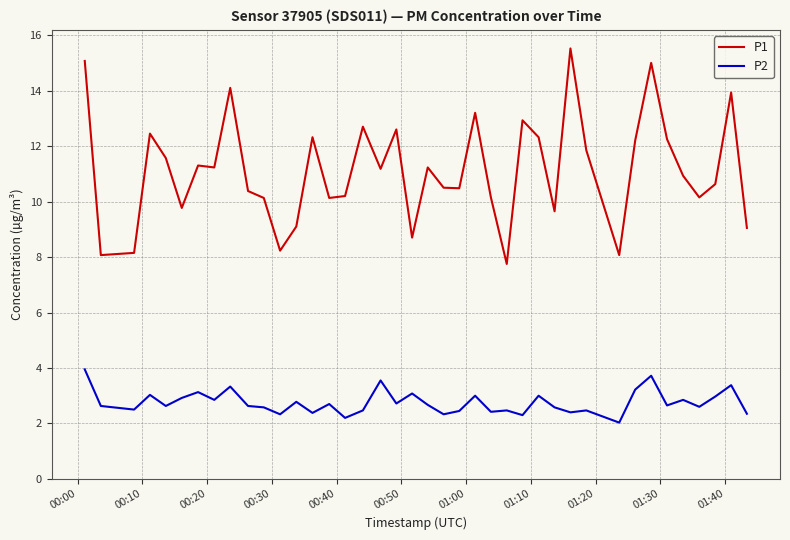

Which series has the widest spread of values?

P1